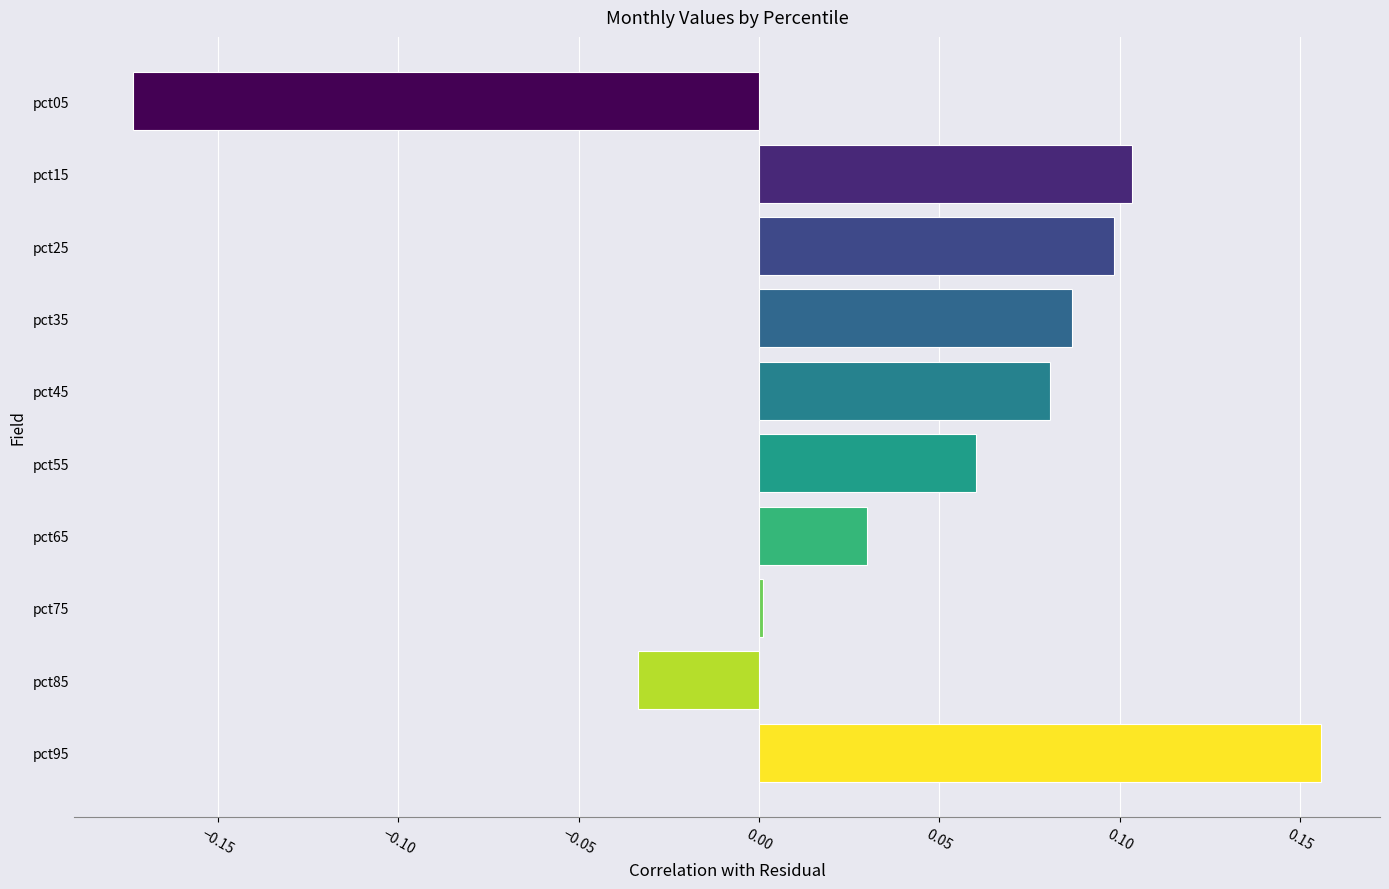

Which has a higher value, pct15 or pct45?

pct15